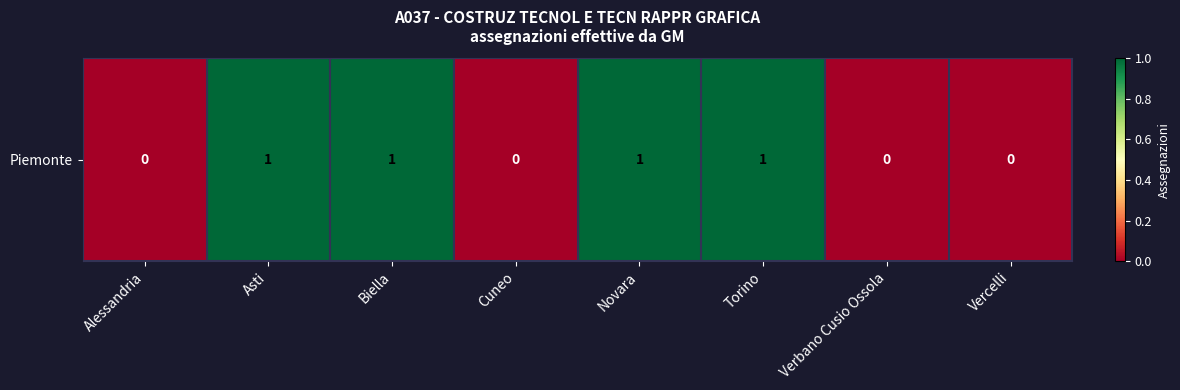

What is the greatest value displayed?

1